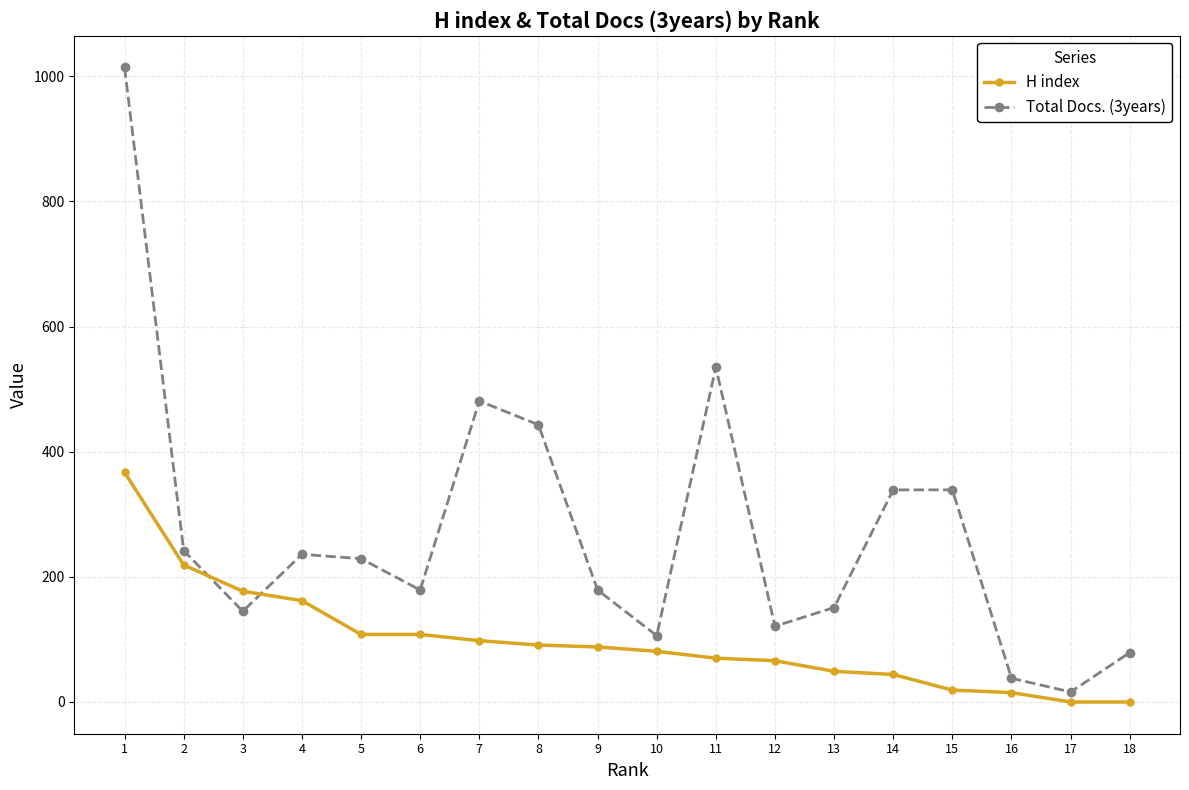

What is the total value across all series at 4?

398